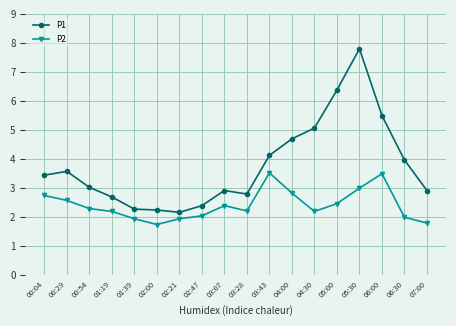

True or false: P2 has a value of 1.1 at 06:30.

False